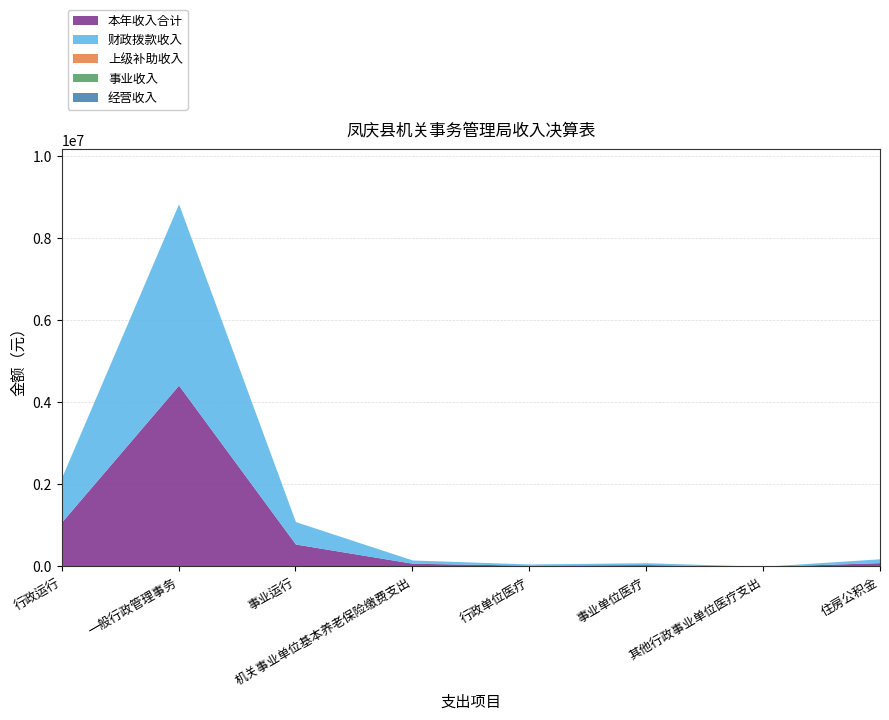

What is the minimum value for 财政拨款收入?

2170.0